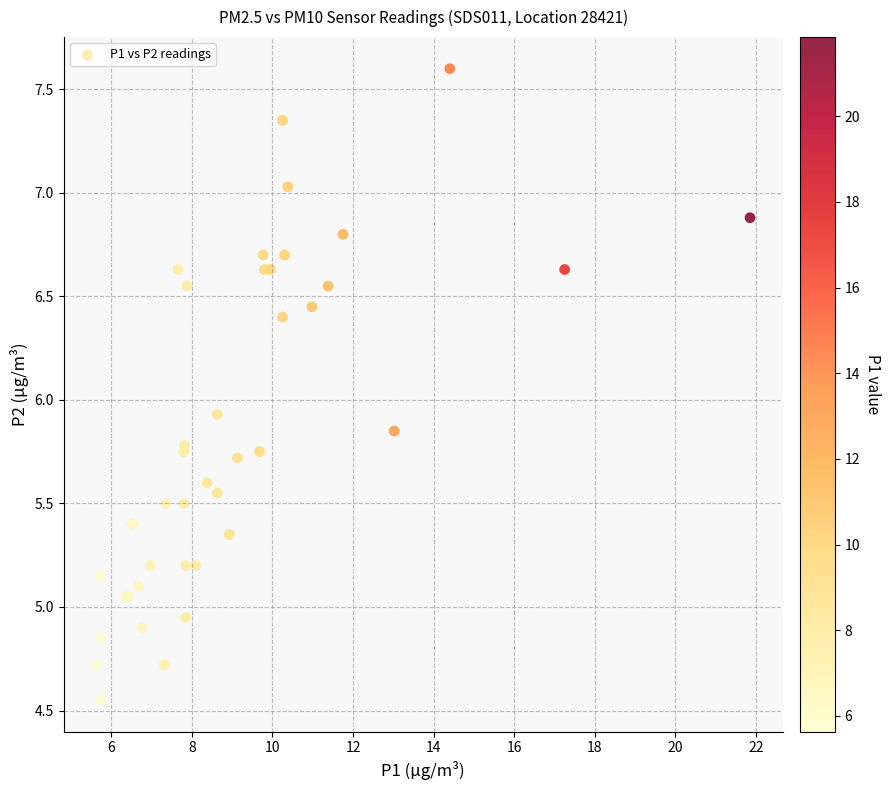

What Y value in the scatter plot is closest to 6?

5.9